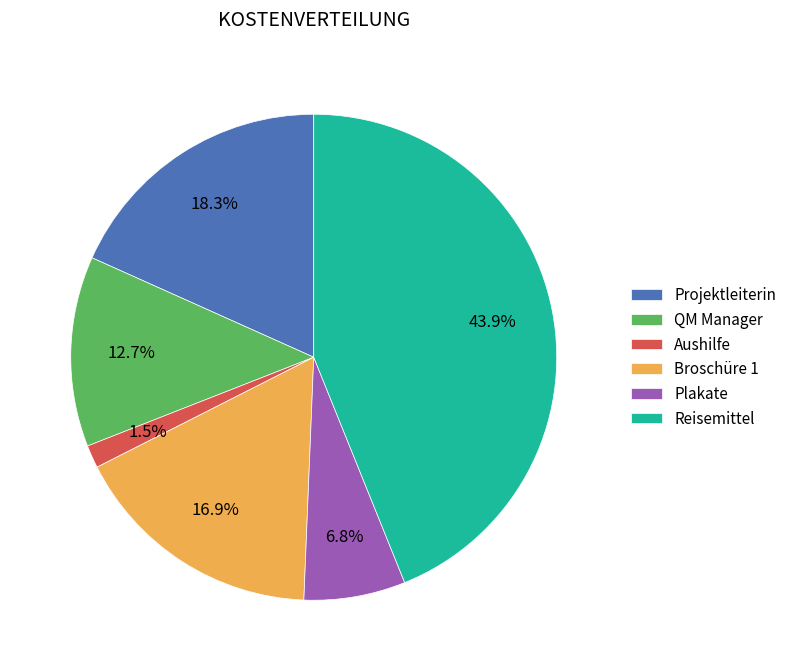

Rank the categories by value from highest to lowest.

Reisemittel, Projektleiterin, Broschüre 1, QM Manager, Plakate, Aushilfe